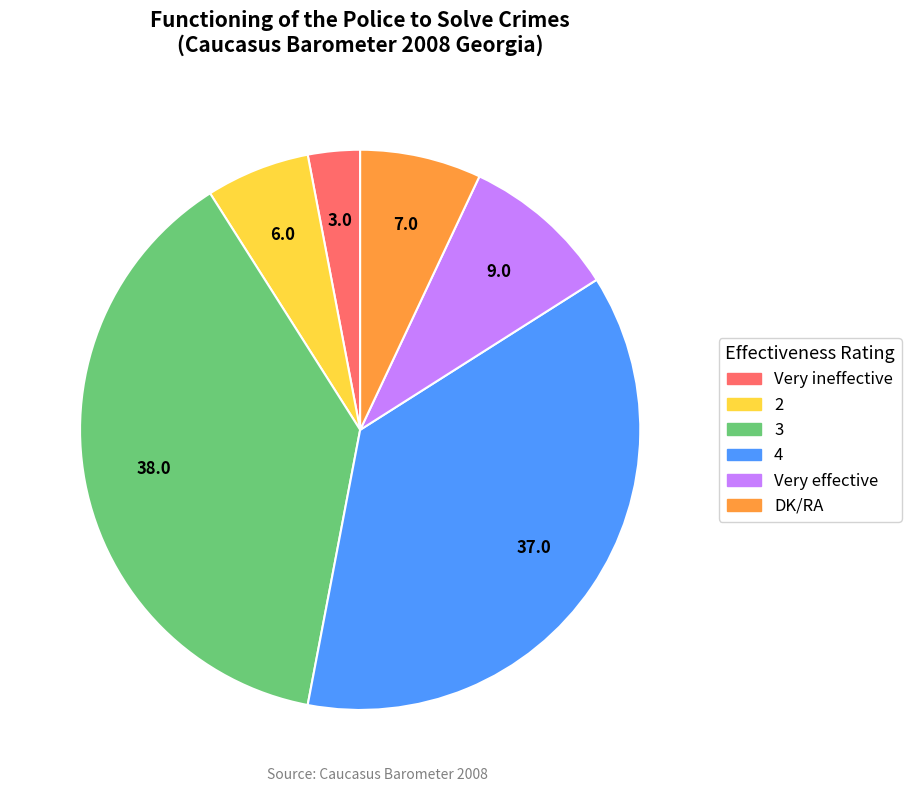

Combined, do 4 and Very ineffective account for over 50%?

No